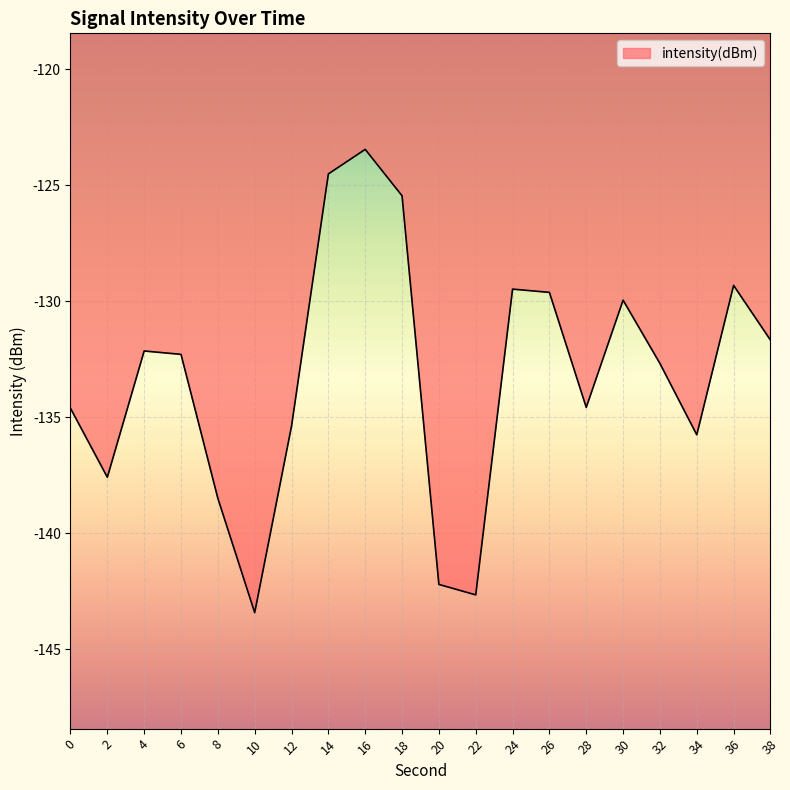

True or false: the data shows -129.5 at 24.

True